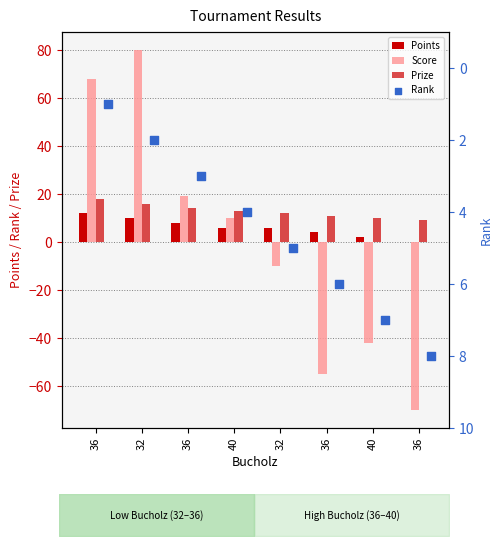

Is the value of Prize at 40 greater than the value of Points at 32?

Yes